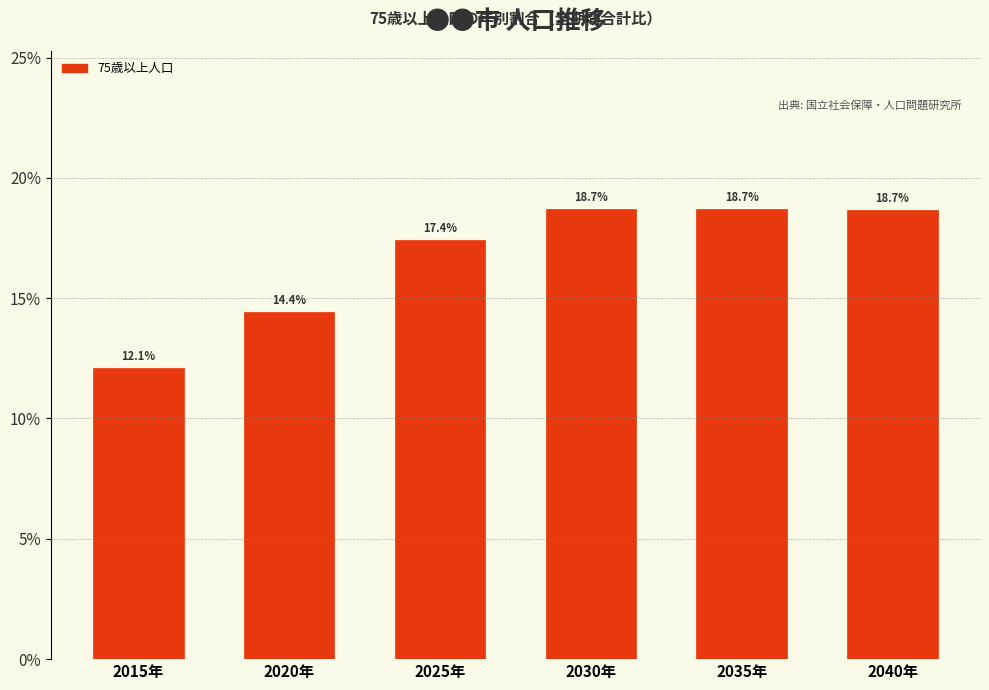

Are the bars horizontal?

No